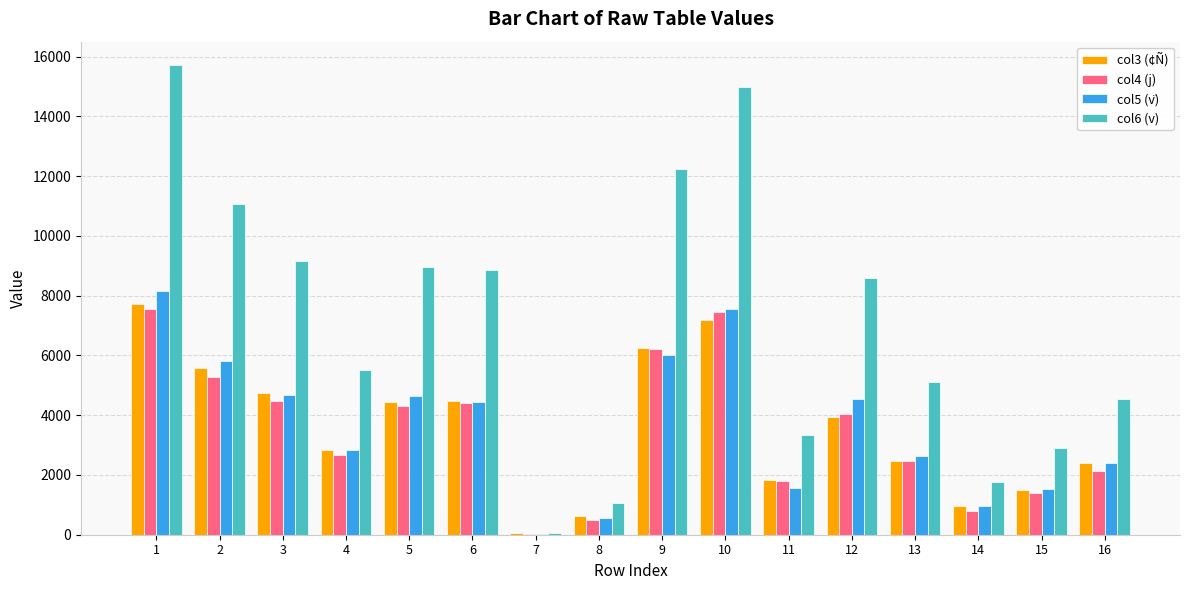

At which category is the sum across all series the highest?

1